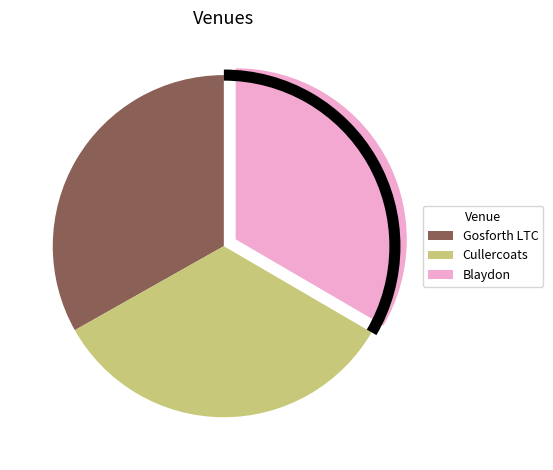

Is there a majority slice in this chart?

No